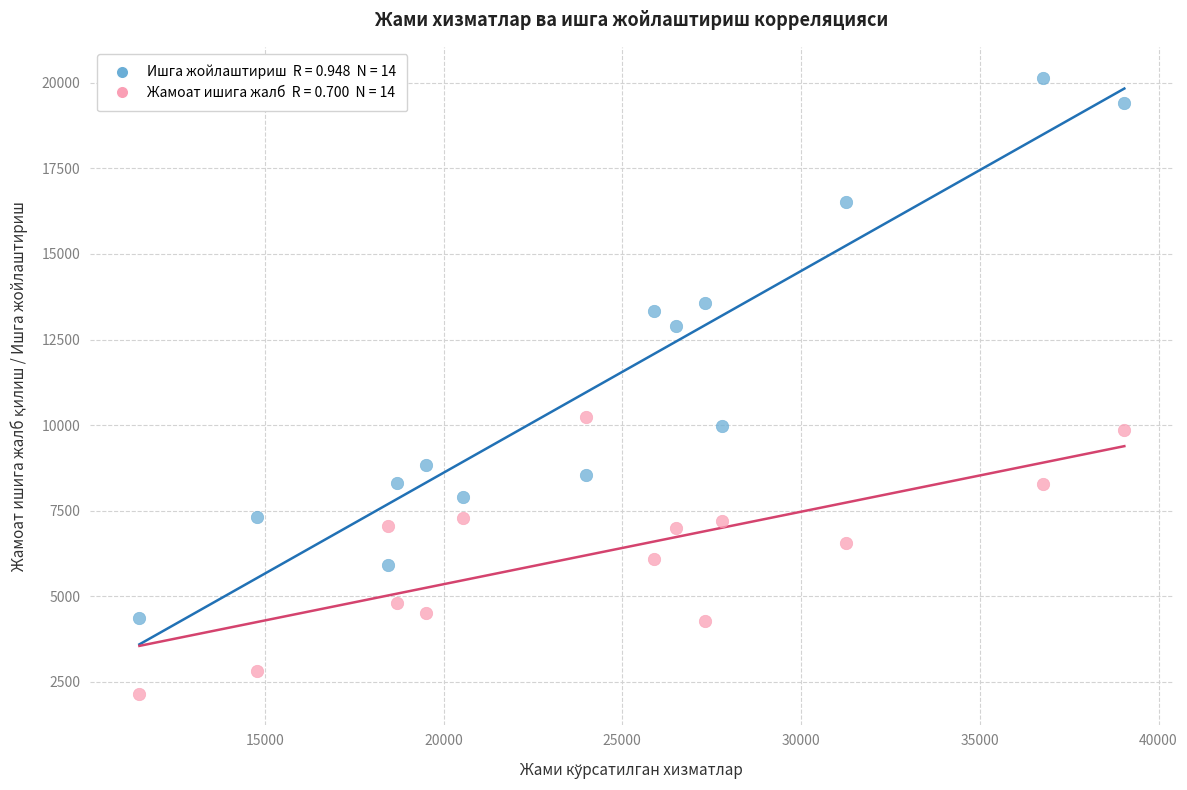

Across all data points, what is the range of X values (max minus min)?

27550